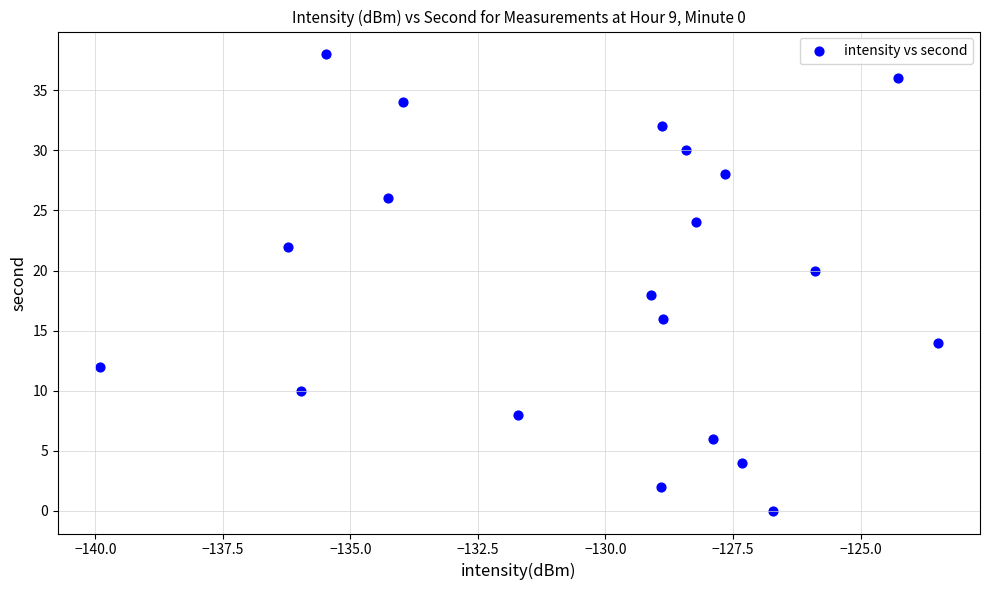

What is the range of Y values (max minus min)?

38